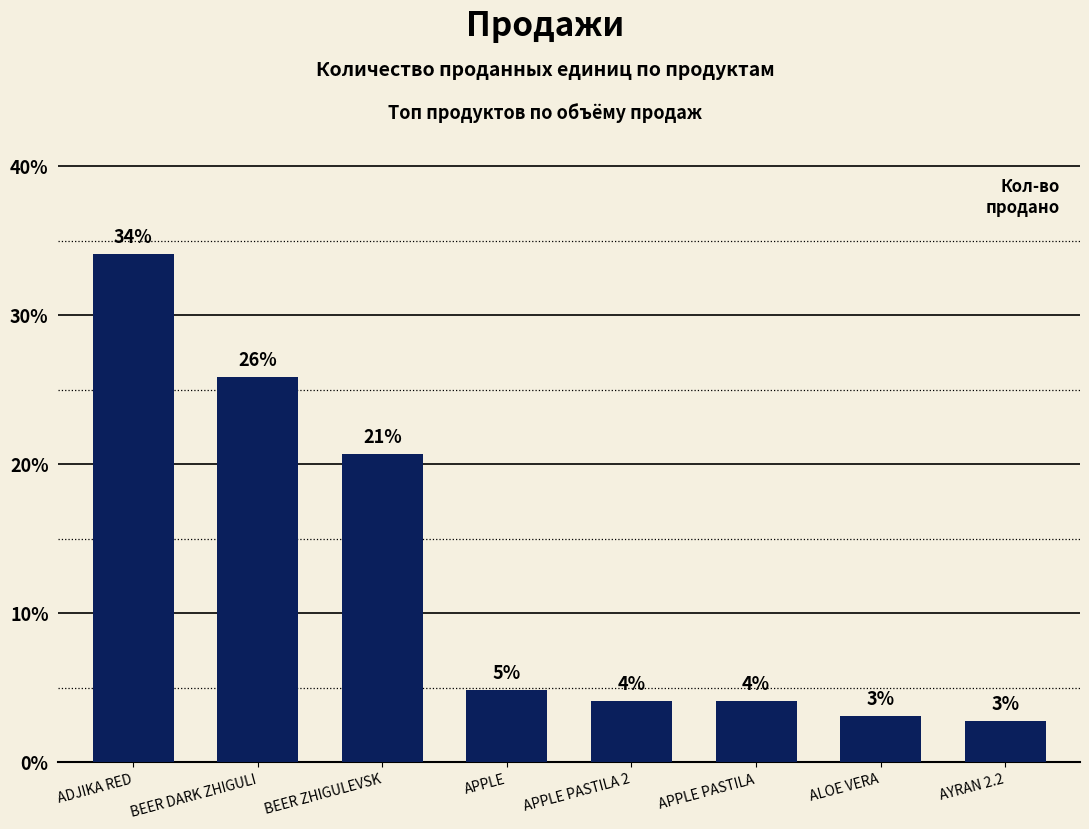

How many bars are there in total?

8